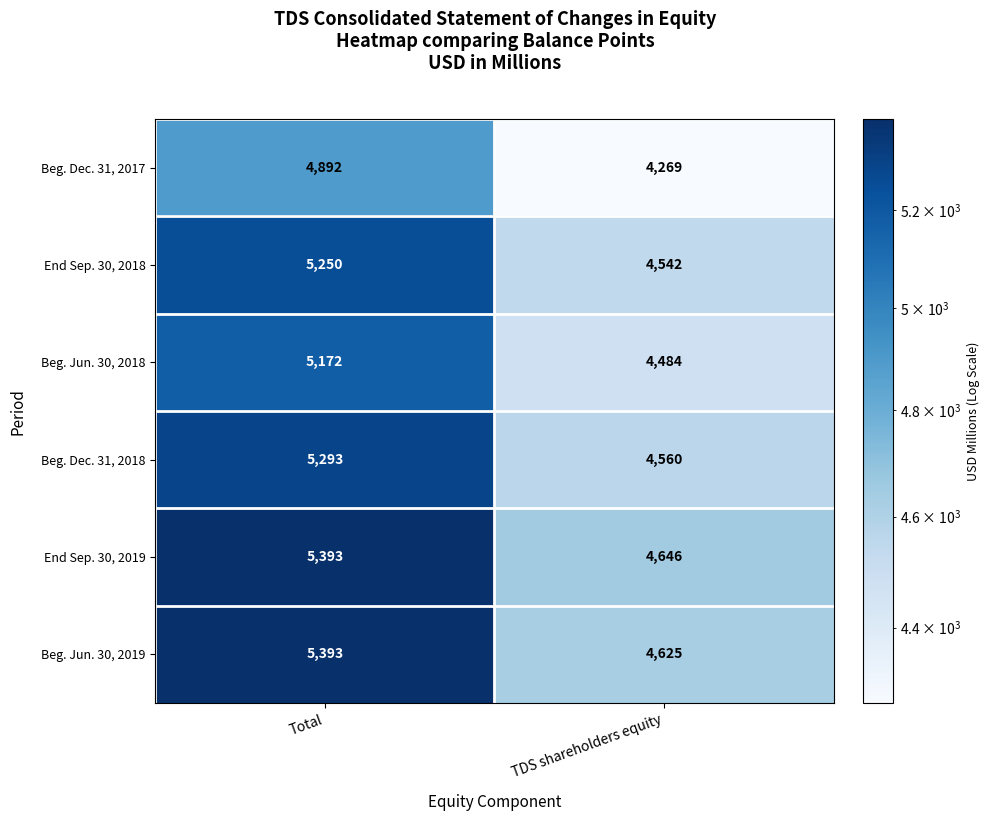

The Beg. Jun. 30, 2018 series shows 4484 at TDS shareholders equity. True or false?

True